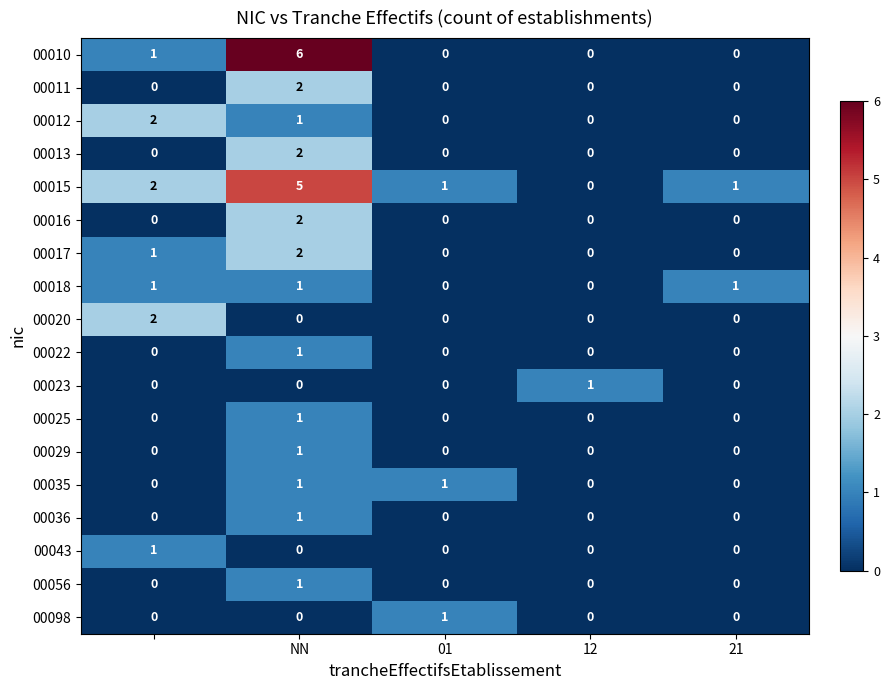

Which series has the widest spread of values?

00010